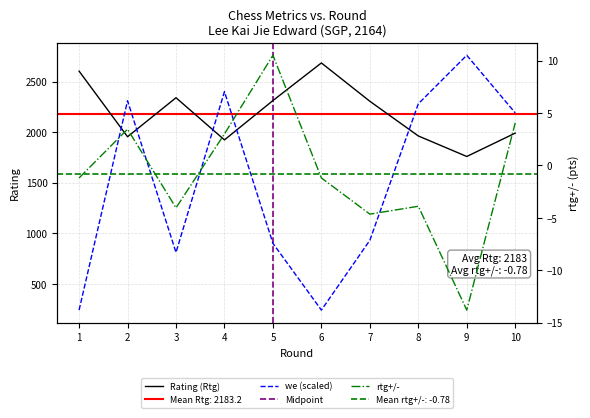

Reading left to right, extract all data points from this chart.

Rtg: 1=2603.0	2=1954.0	3=2340.0	4=1923.0	5=2312.0	6=2684.0	7=2305.0	8=1962.0	9=1759.0	10=1990.0
we: 1=240.0	2=2310.0	3=810.0	4=2400.0	5=900.0	6=240.0	7=930.0	8=2280.0	9=2760.0	10=2190.0
w-we: 1=-1.2	2=3.5	3=-4.0	4=3.0	5=10.5	6=-1.2	7=-4.7	8=-3.9	9=-13.8	10=4.0